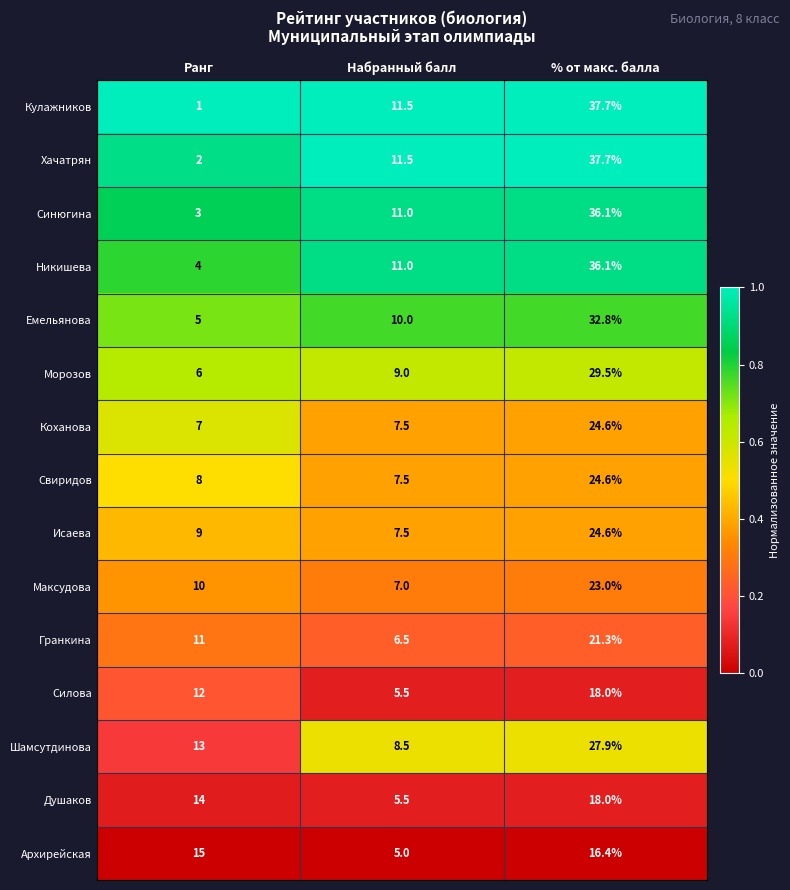

What is the difference between the maximum and minimum values in the Силова series?

12.5